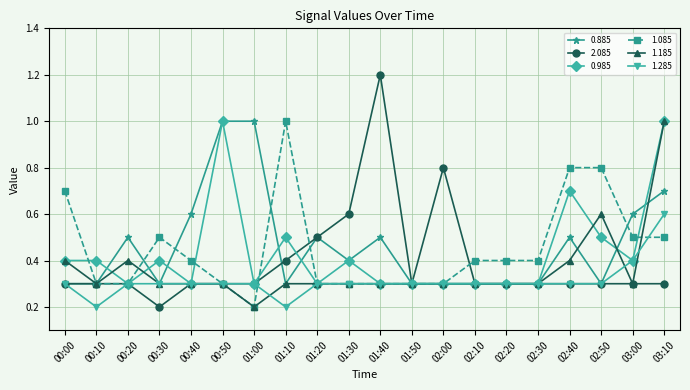

Is it true that 2.085 equals 0.3 at 02:40?

True